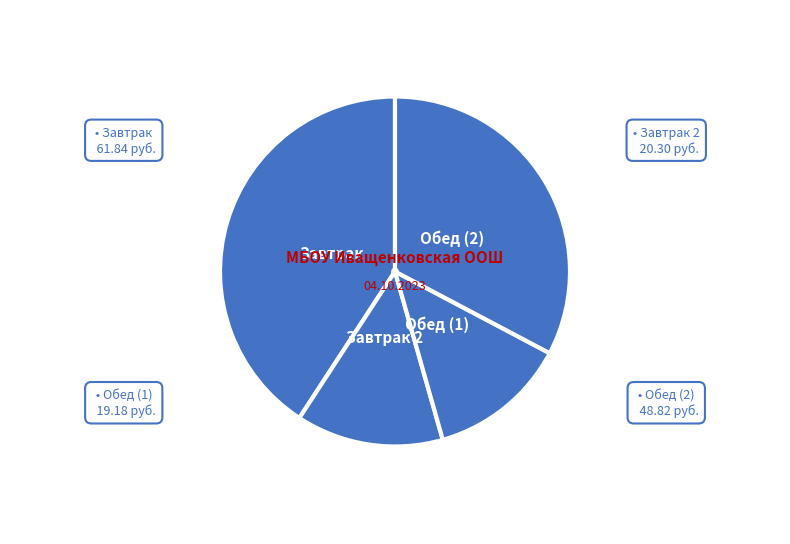

How many slices are in this pie chart?

4